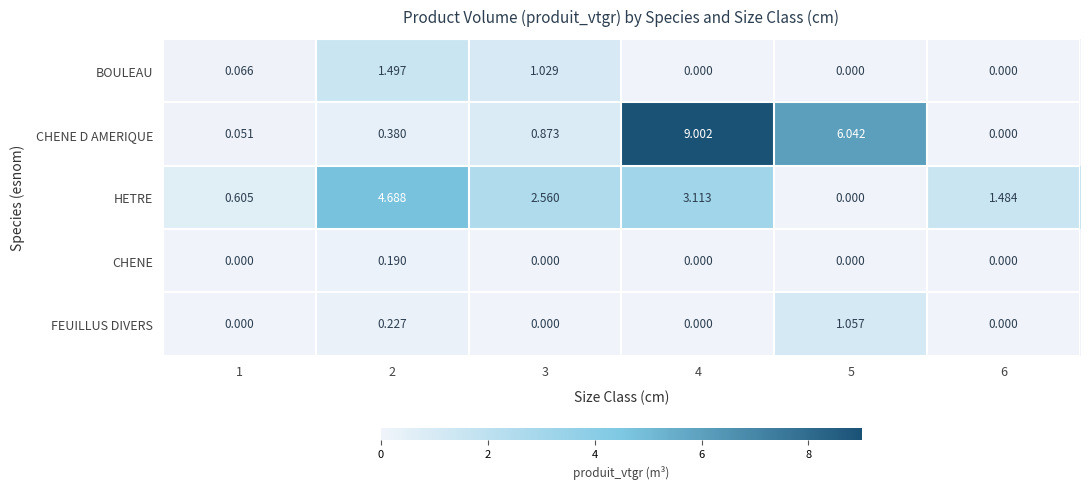

Rank the series by their maximum value, from highest to lowest.

CHENE D AMERIQUE, HETRE, BOULEAU, FEUILLUS DIVERS, CHENE